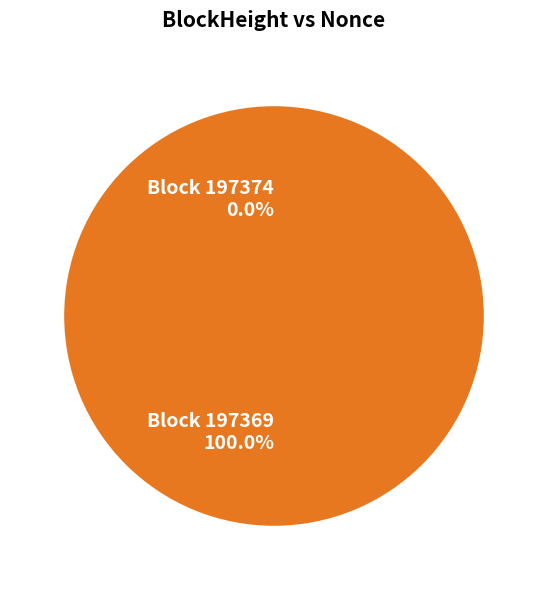

Which slice represents more than half of the pie?

197369